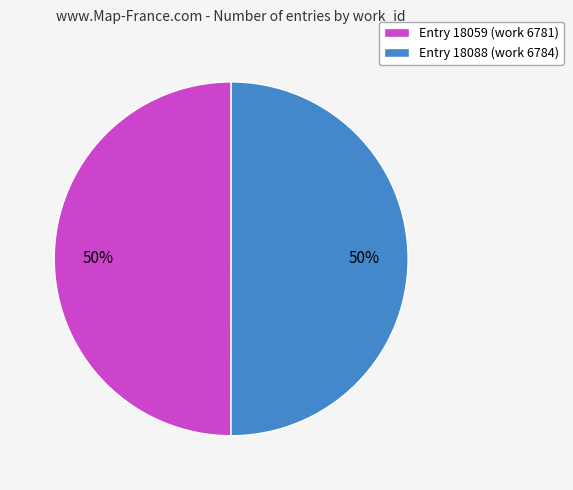

Approximately how many times larger is the value at Entry 18059 (work 6781) compared to Entry 18088 (work 6784)?

1.0